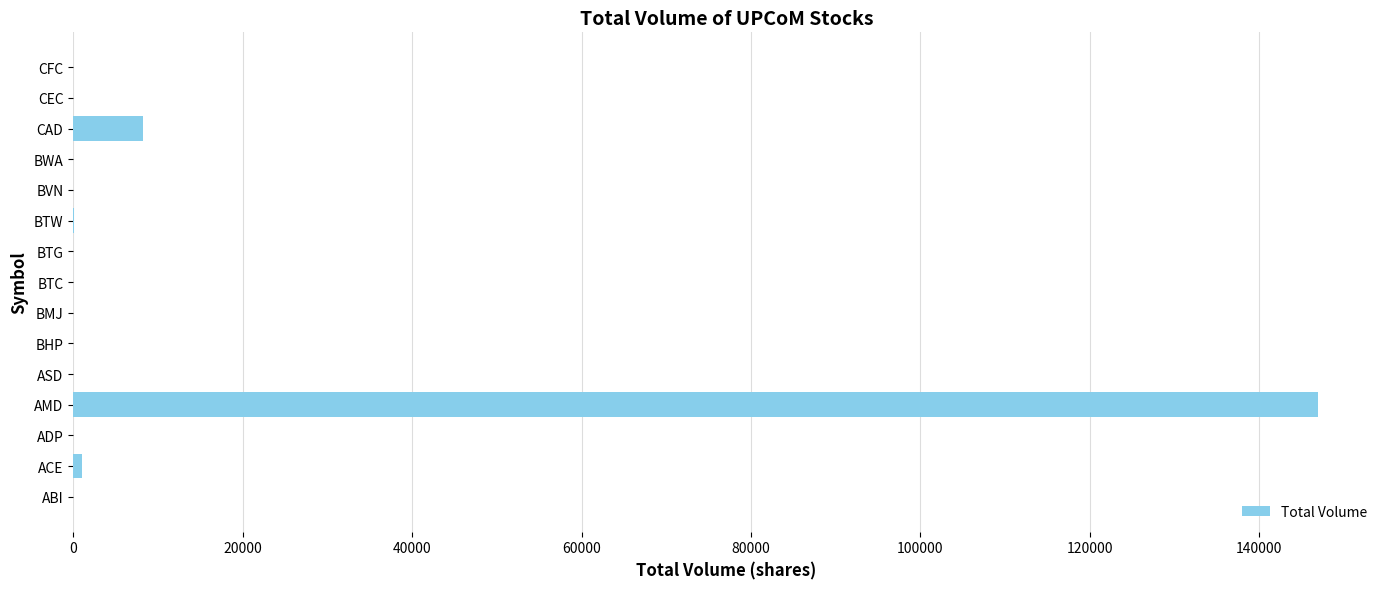

Are the bars grouped side by side (vs. stacked)?

No